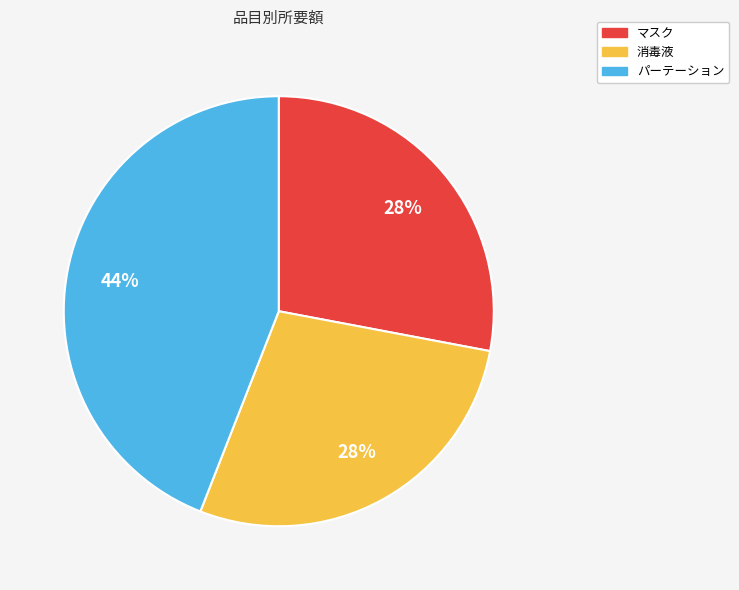

What is the ratio of the value at 消毒液 to the value at マスク?

1.0